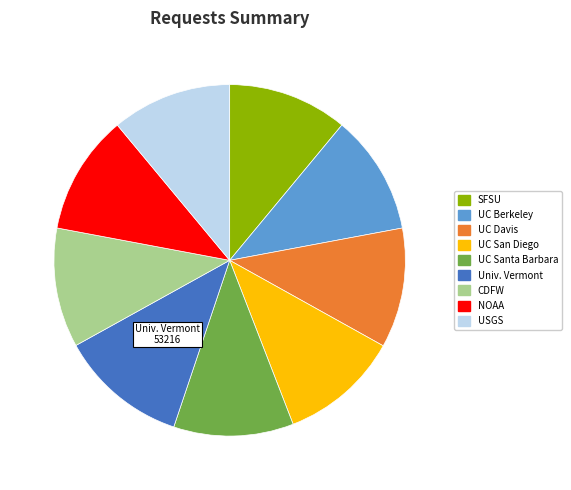

Is there any slice that represents more than half of the pie?

No